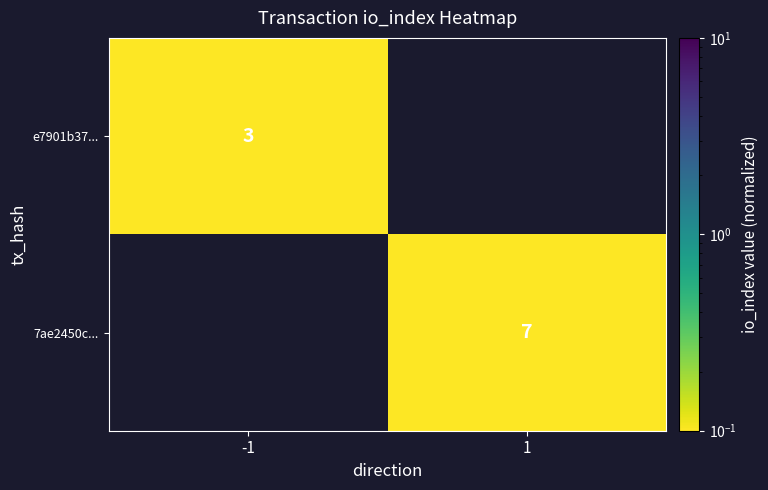

At which label does e7901b37... reach its peak?

-1